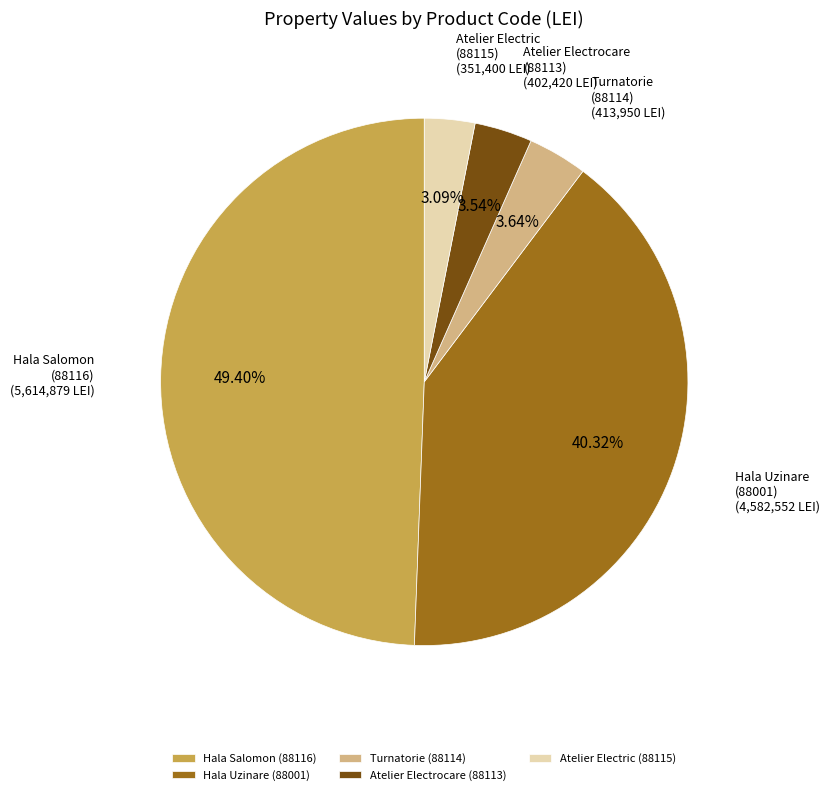

Do Atelier Electric (88115) and Hala Salomon (88116) together represent more than half of the pie?

Yes